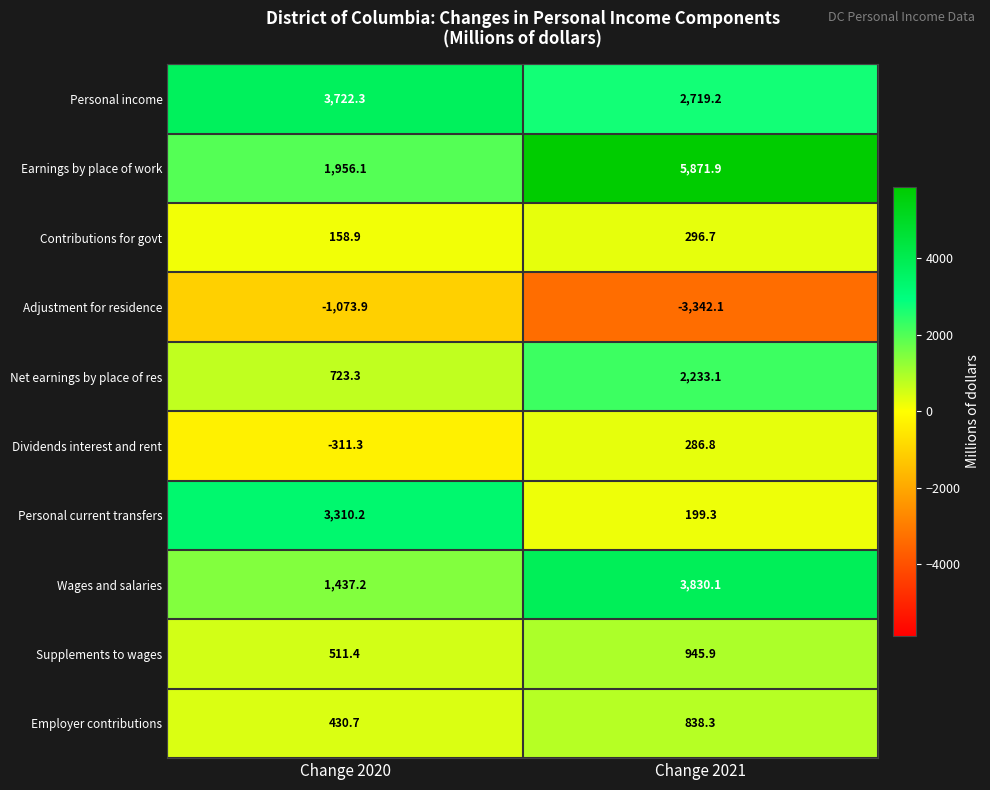

How many data points does each series have?

2